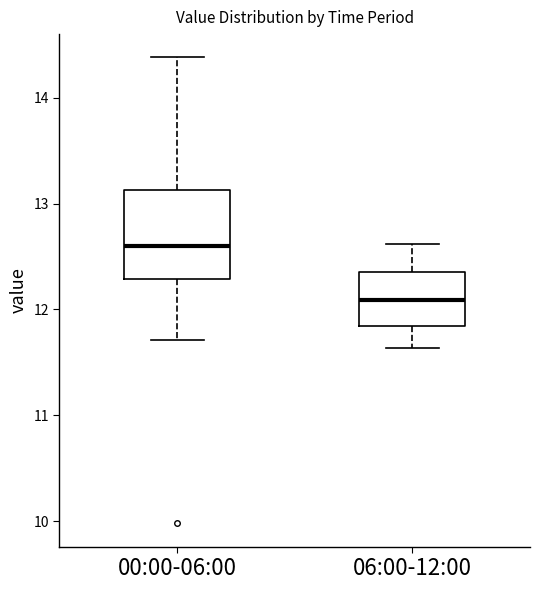

Where does the median line of the box for 06:00-12:00 sit on the y-axis? The values are not printed on the chart, so give them approximately, as read against the axis.

12.1